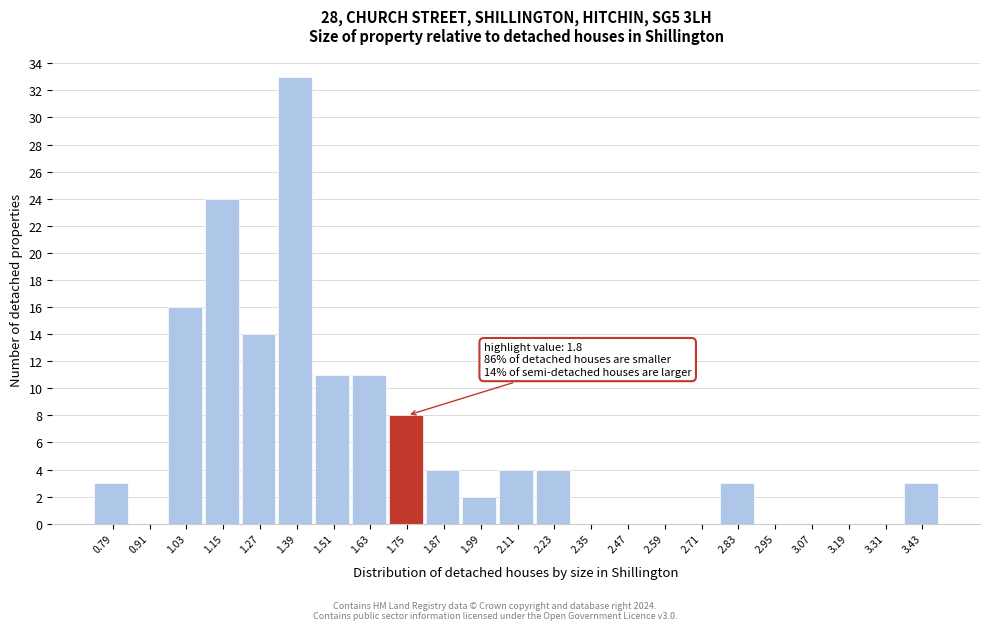

Reading left to right, extract all data points from this chart.

0.79=3	0.91=0	1.03=16	1.15=24	1.27=14	1.39=33	1.51=11	1.63=11	1.75=8	1.87=4	1.99=2	2.11=4	2.23=4	2.35=0	2.47=0	2.59=0	2.71=0	2.83=3	2.95=0	3.07=0	3.19=0	3.31=0	3.43=3